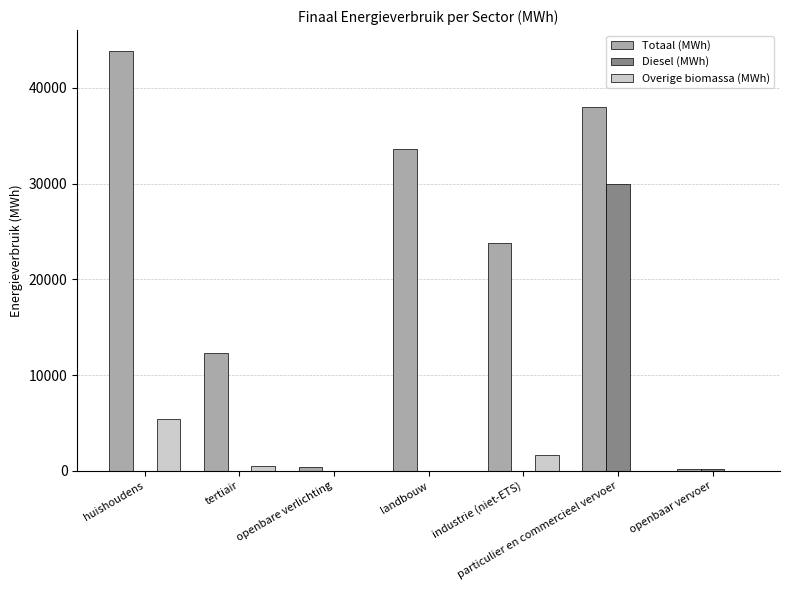

Which series changed the most between tertiair and openbare verlichting?

Totaal (MWh)